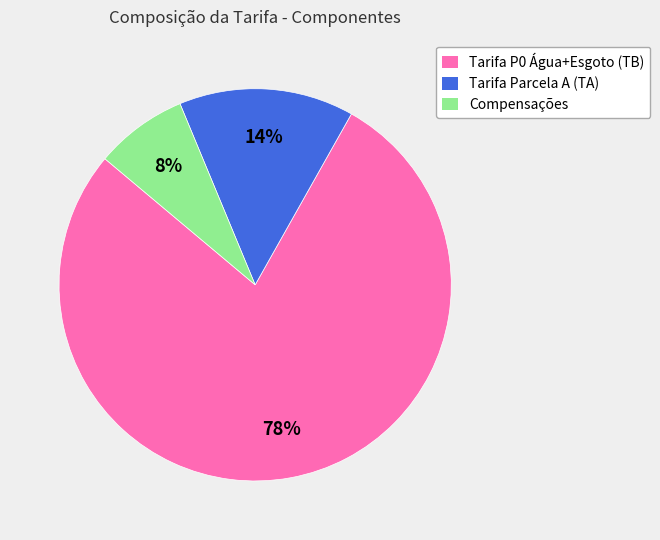

Which slice is the smallest?

Compensações